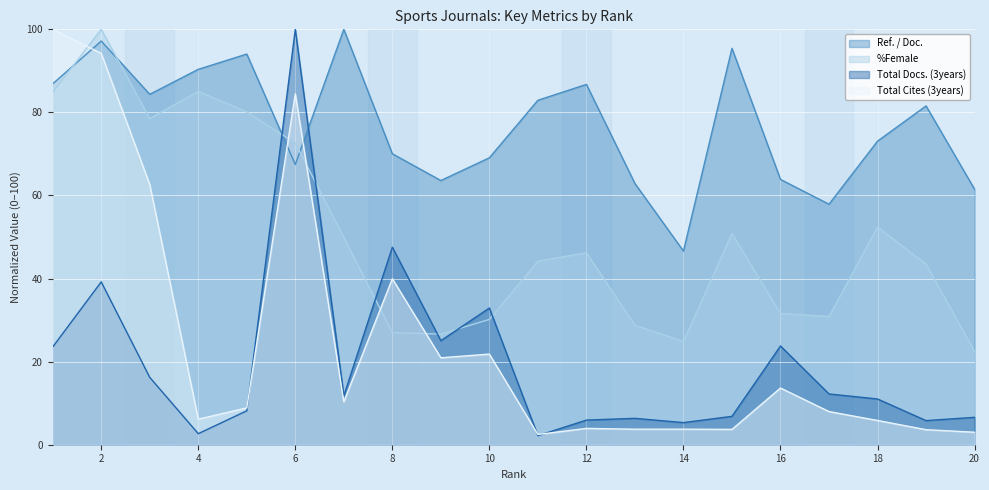

How many interior local peaks does the Total Cites (3years) series have?

5